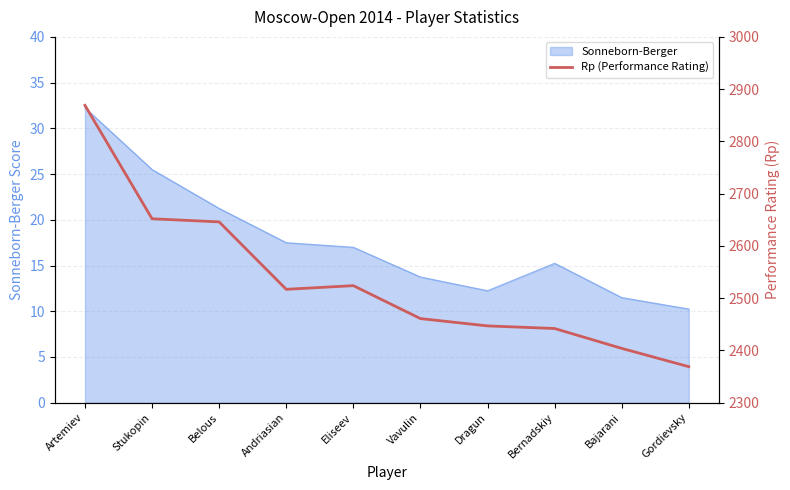

What is the smallest value displayed?

2369